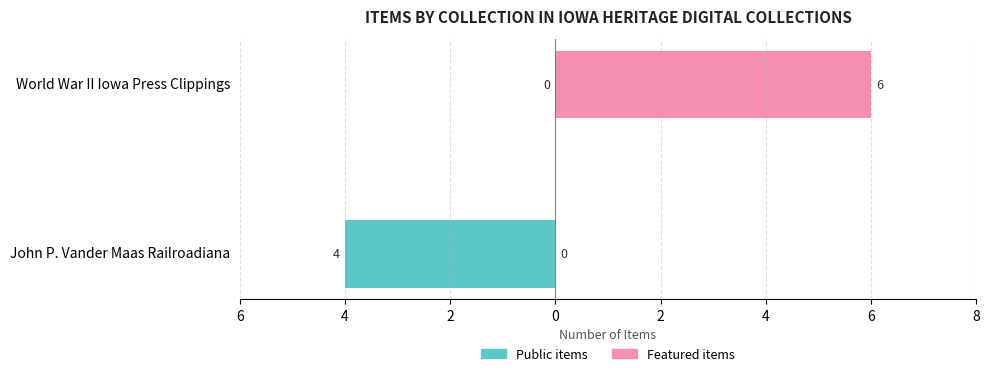

Between World War II Iowa Press Clippings and John P. Vander Maas Railroadiana, which is larger?

World War II Iowa Press Clippings